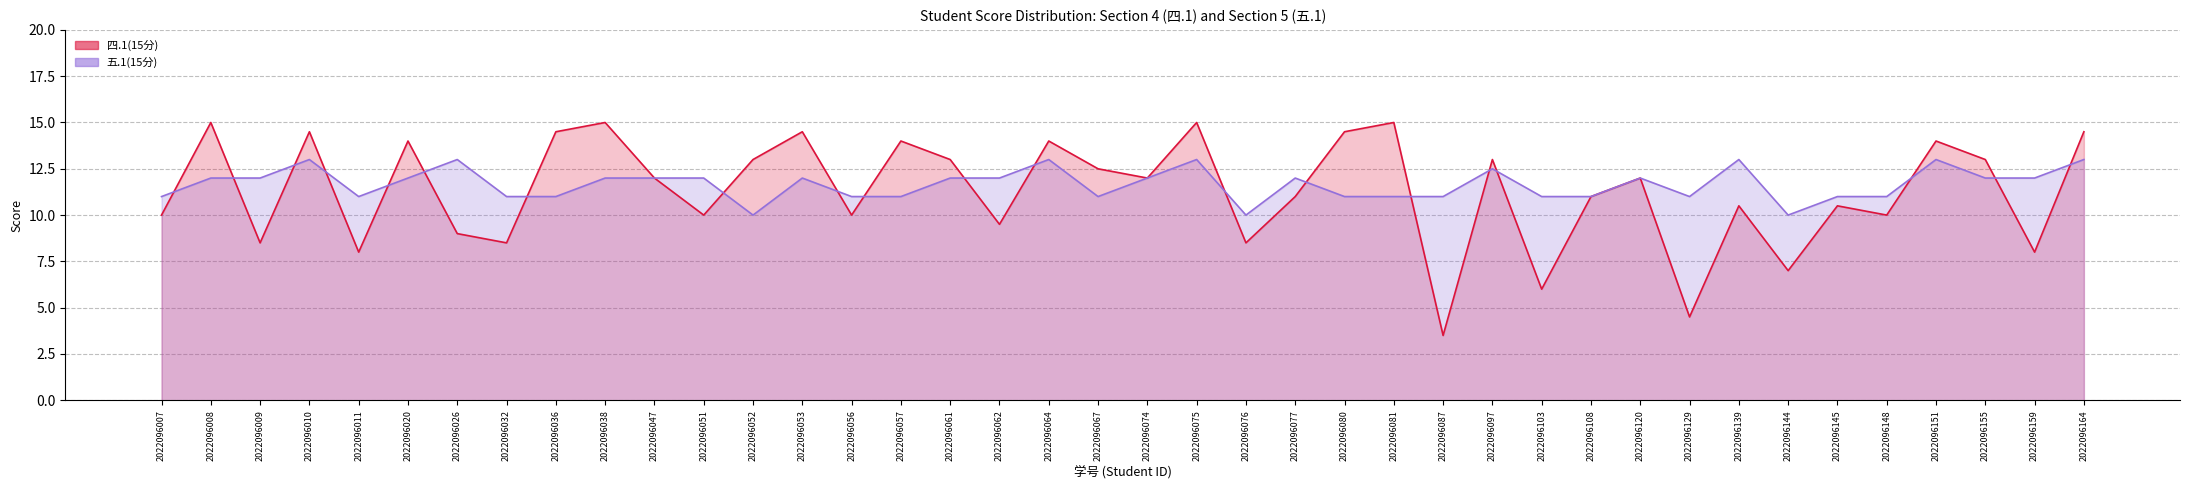

What is the highest value of the 四.1(15分) series?

15.0